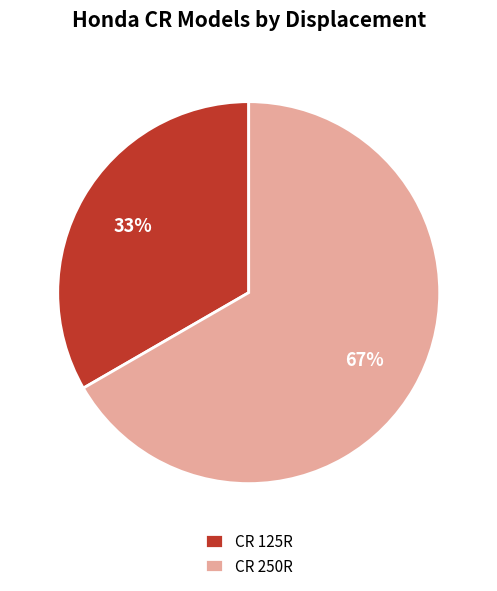

To the nearest percent, what percentage of the pie is CR 250R?

67%